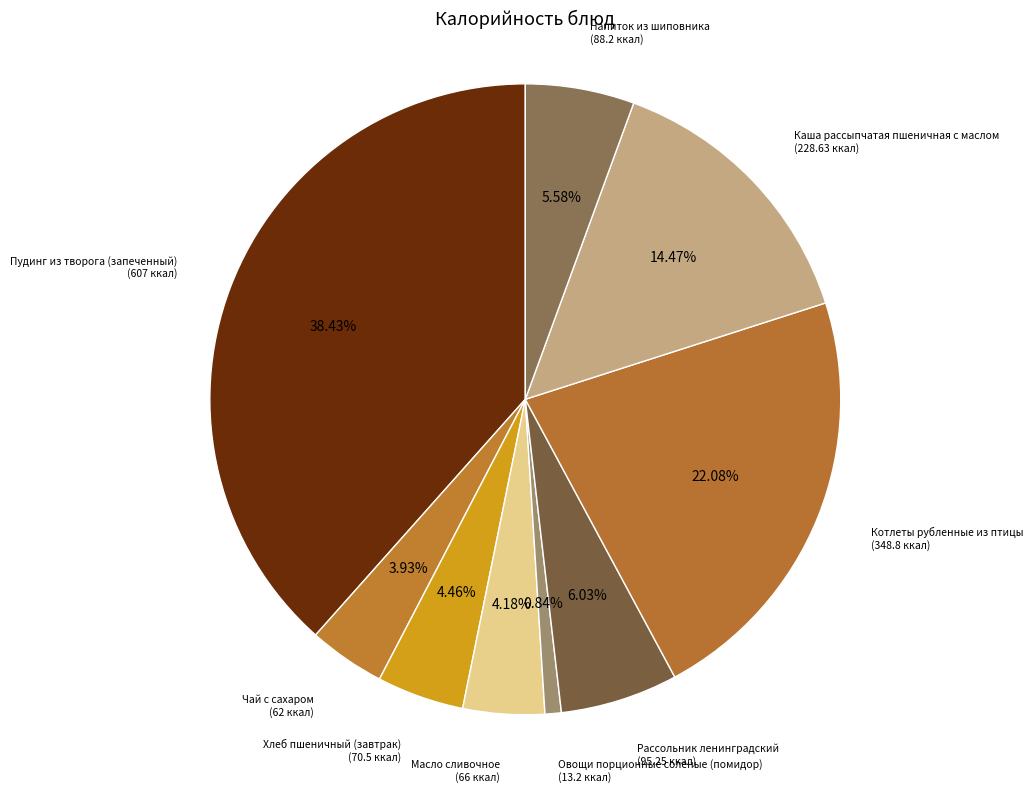

How many segments does this pie chart have?

9